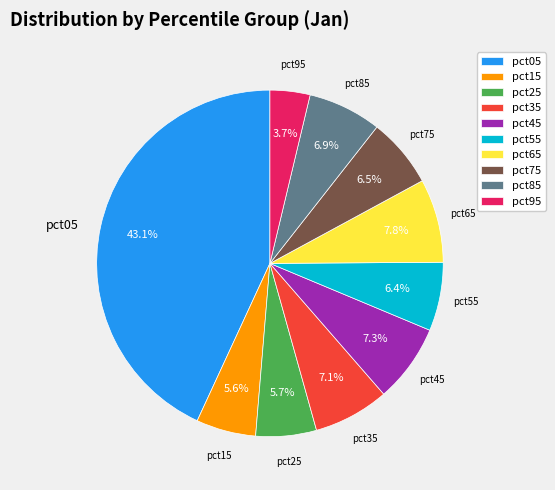

How many segments does this pie chart have?

10